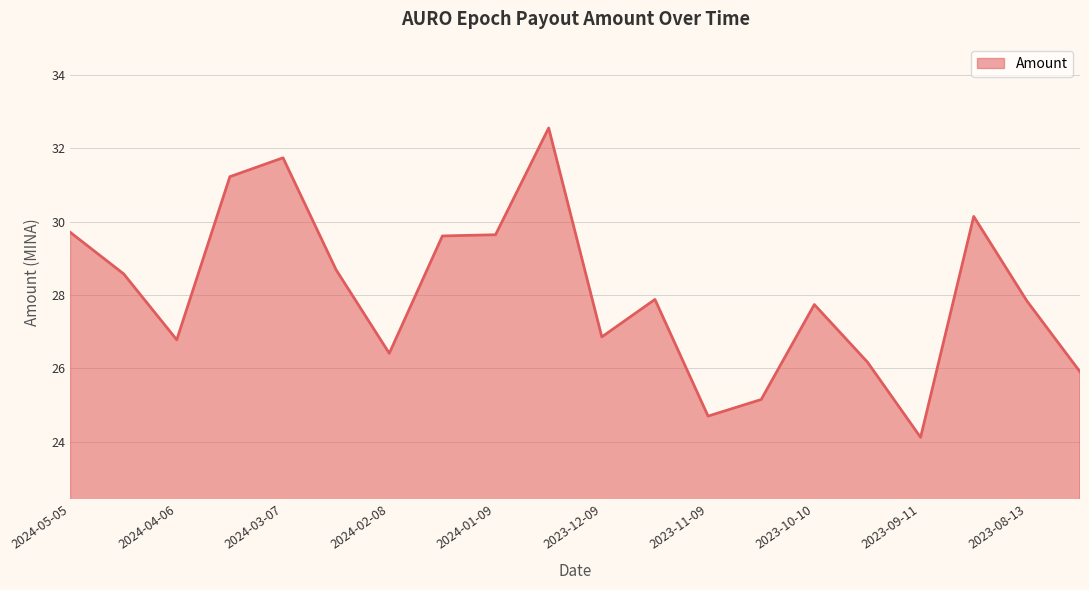

What is the maximum value shown in the chart?

32.6